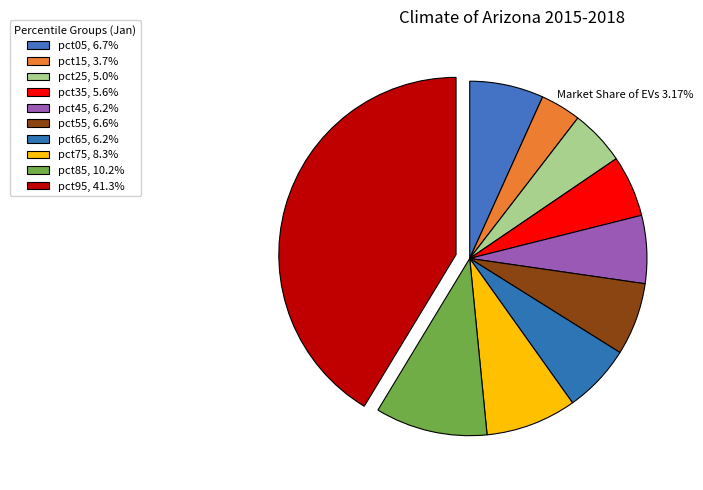

Does pct35 represent more than half of the total?

No